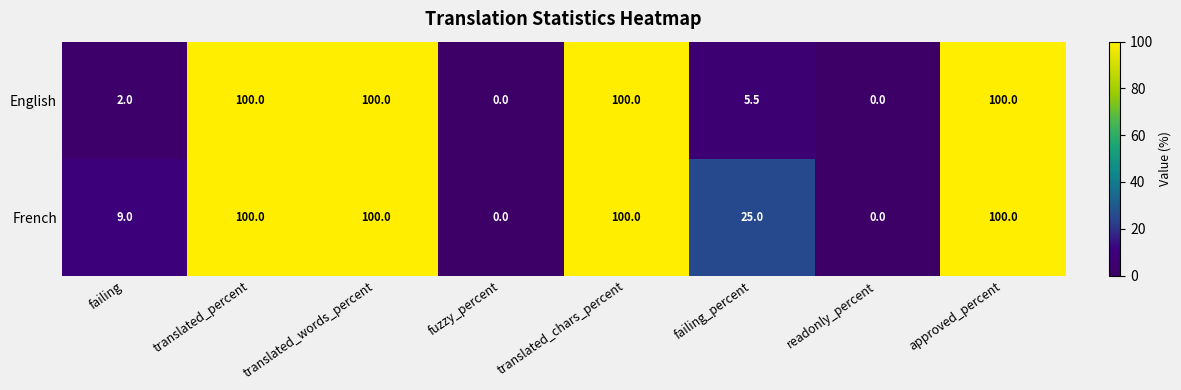

What is the sum of the English values at failing_percent and readonly_percent?

5.5